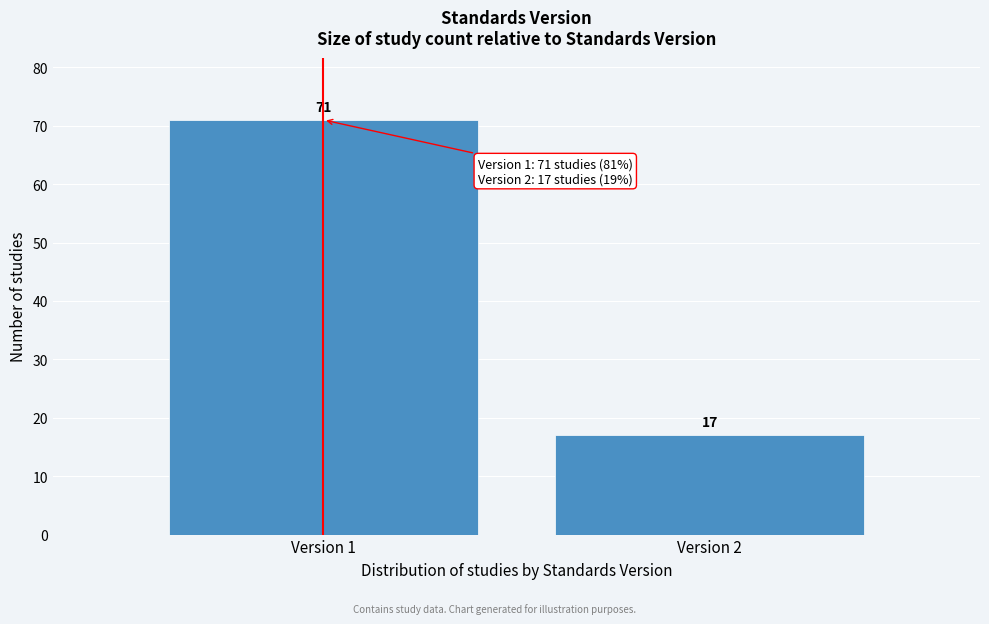

Reading left to right, extract all data points from this chart.

Version 1=71	Version 2=17